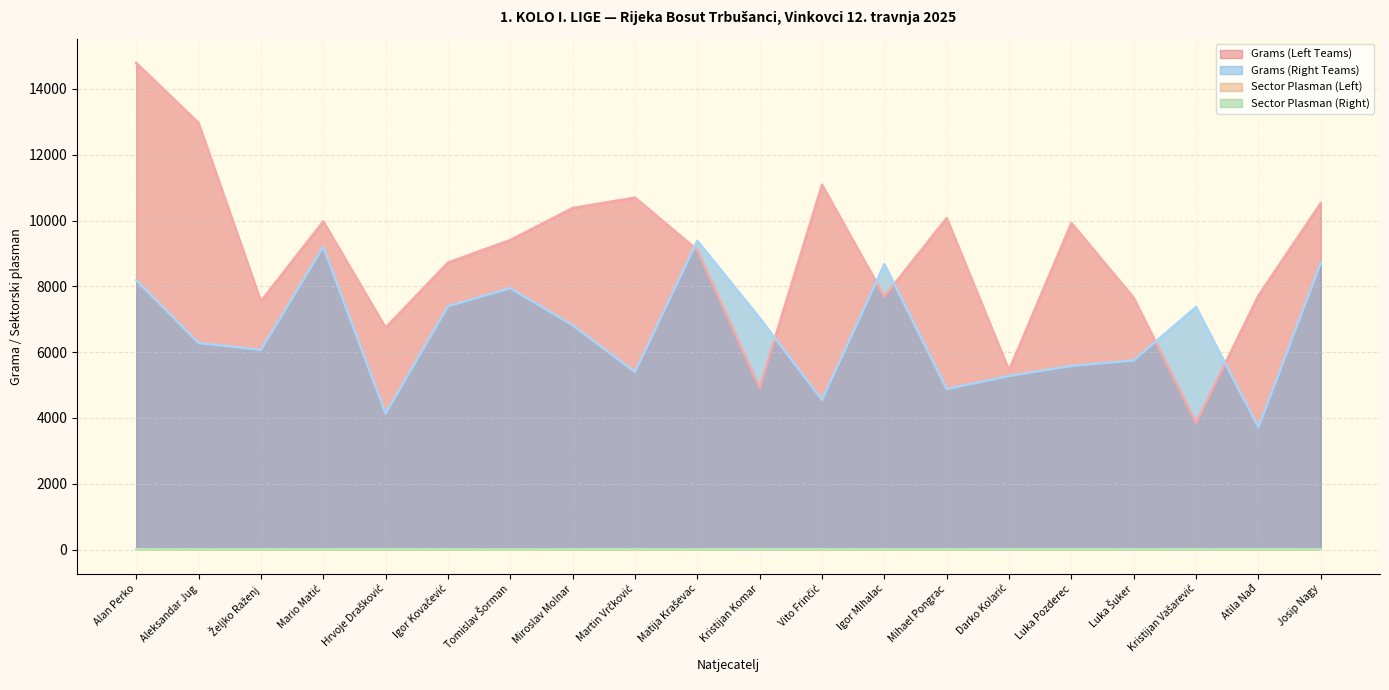

What is the difference between the maximum and minimum values in the Grams (Right Teams) series?

5675